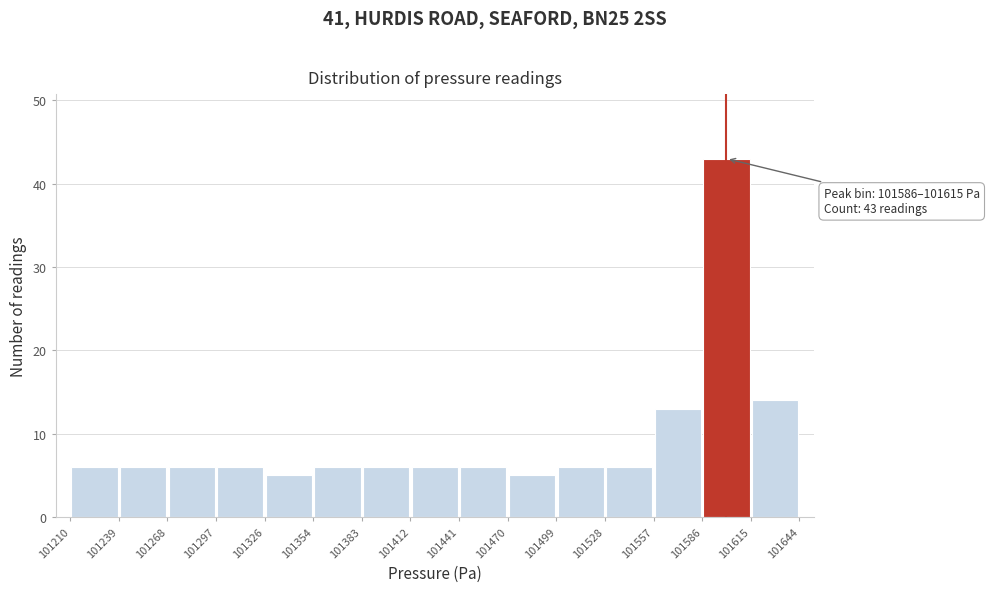

Over which range of the x-axis is the bar tallest?

101586 to 101615